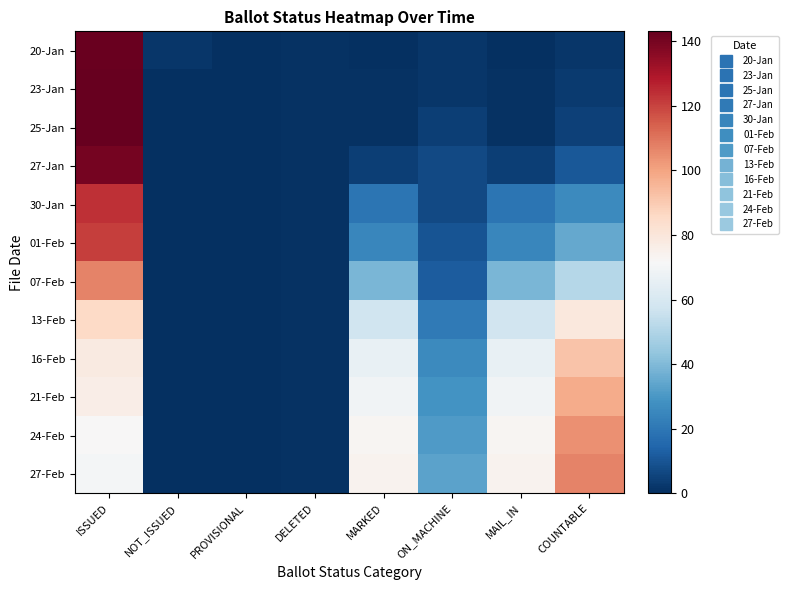

At ON_MACHINE, list the series in order from largest to smallest.

27-Feb, 24-Feb, 21-Feb, 16-Feb, 13-Feb, 07-Feb, 01-Feb, 27-Jan, 30-Jan, 25-Jan, 20-Jan, 23-Jan